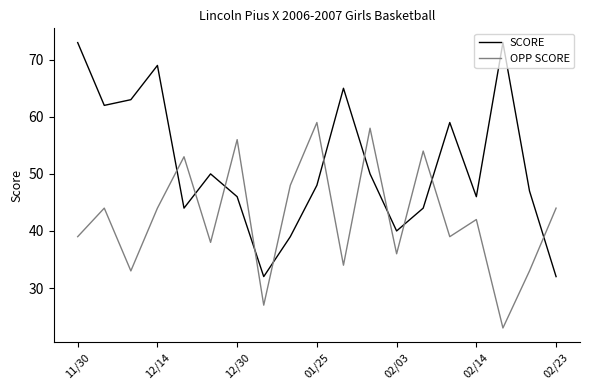

List the series in order of their overall mean, highest first.

SCORE, OPP SCORE